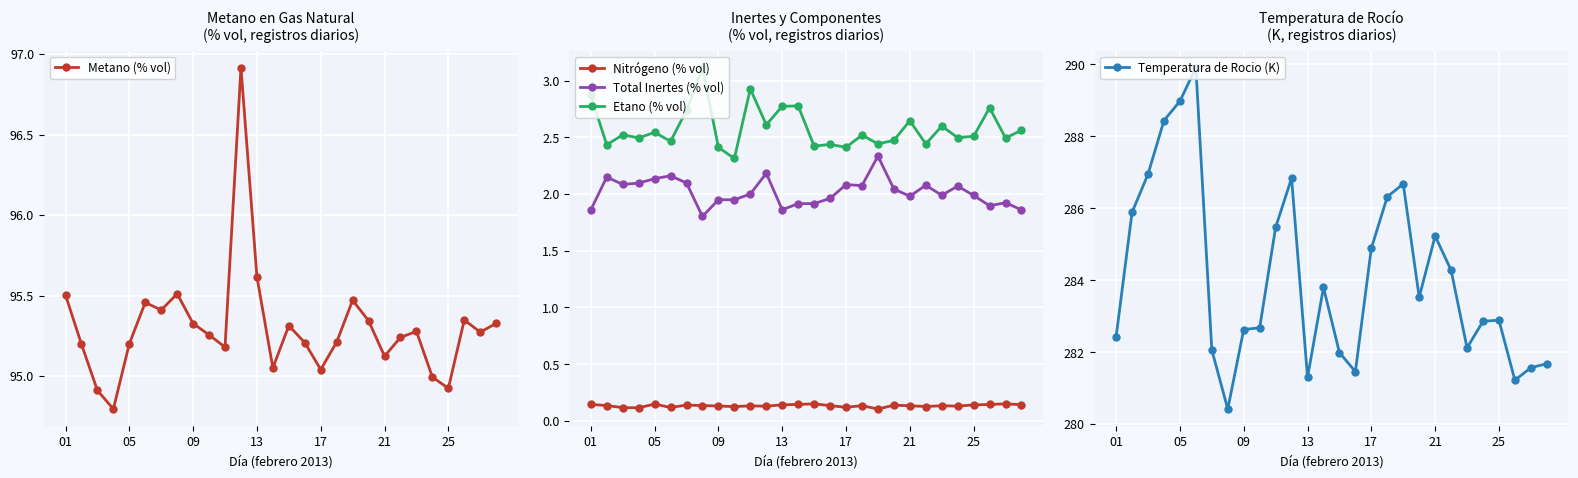

Where is Temperatura de Rocio (K) nearest to the value 285?

17